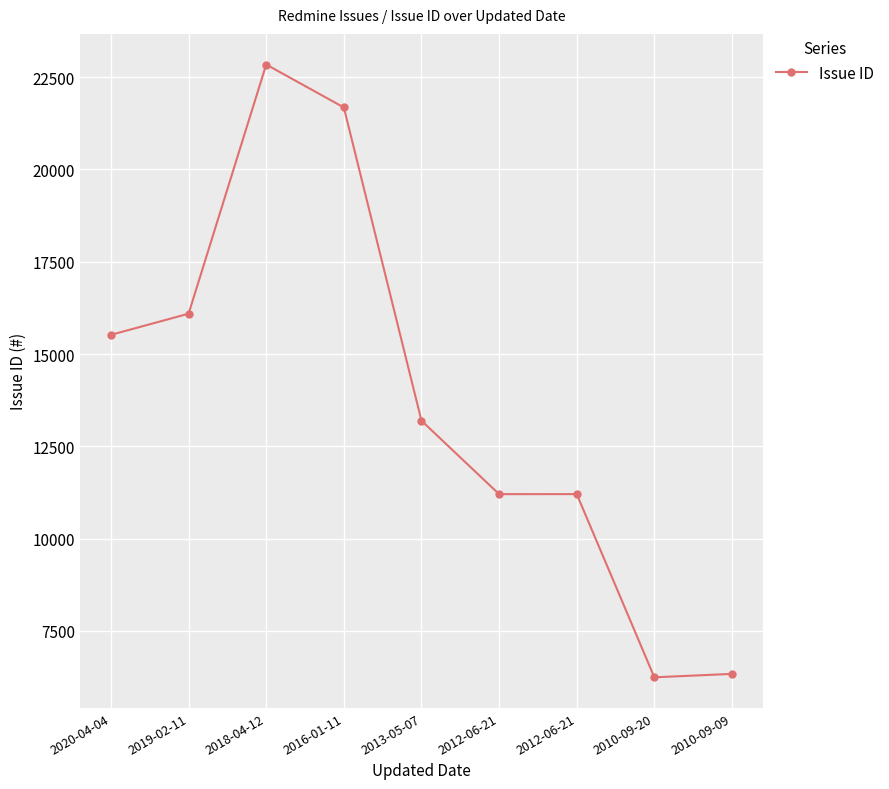

What is the label of the 8th point from the left?

2010-09-20